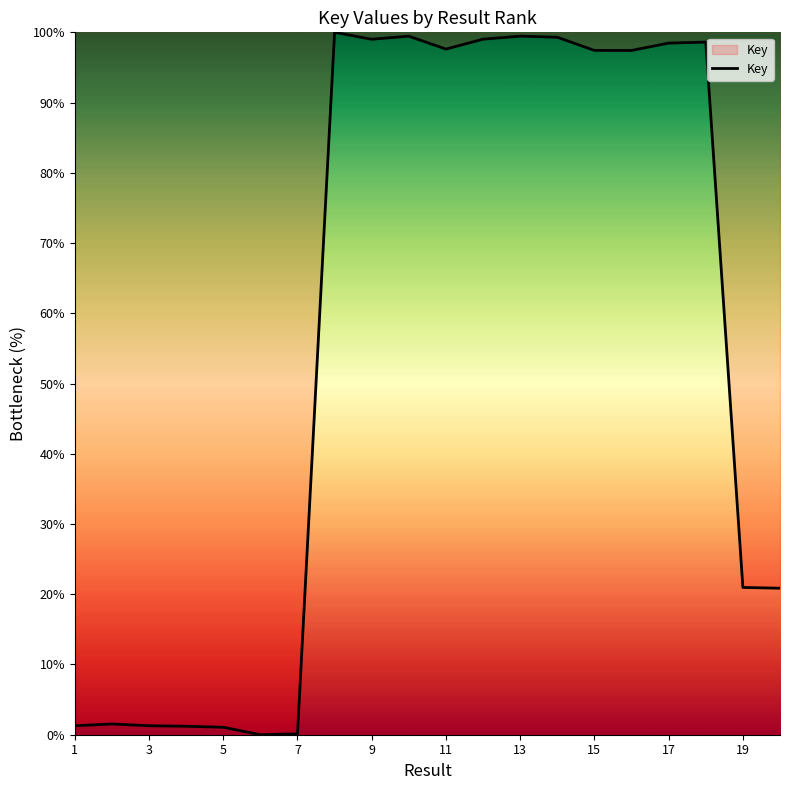

What is the maximum value shown in the chart?

100.0